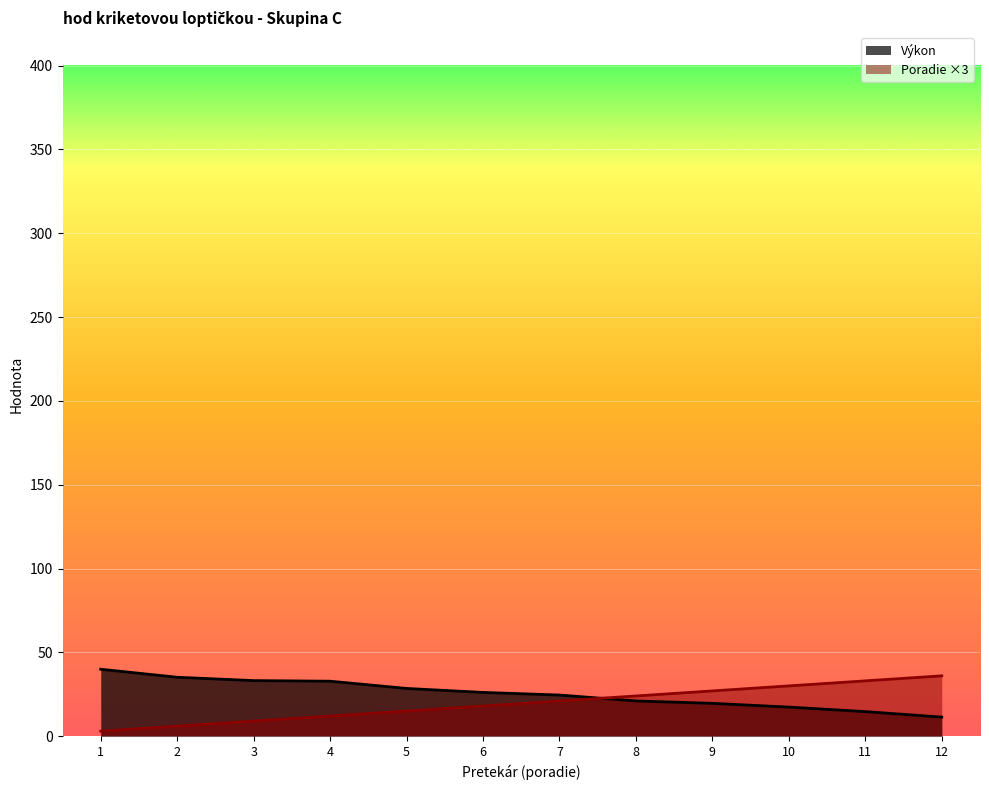

What is the maximum value for Výkon?

39.9